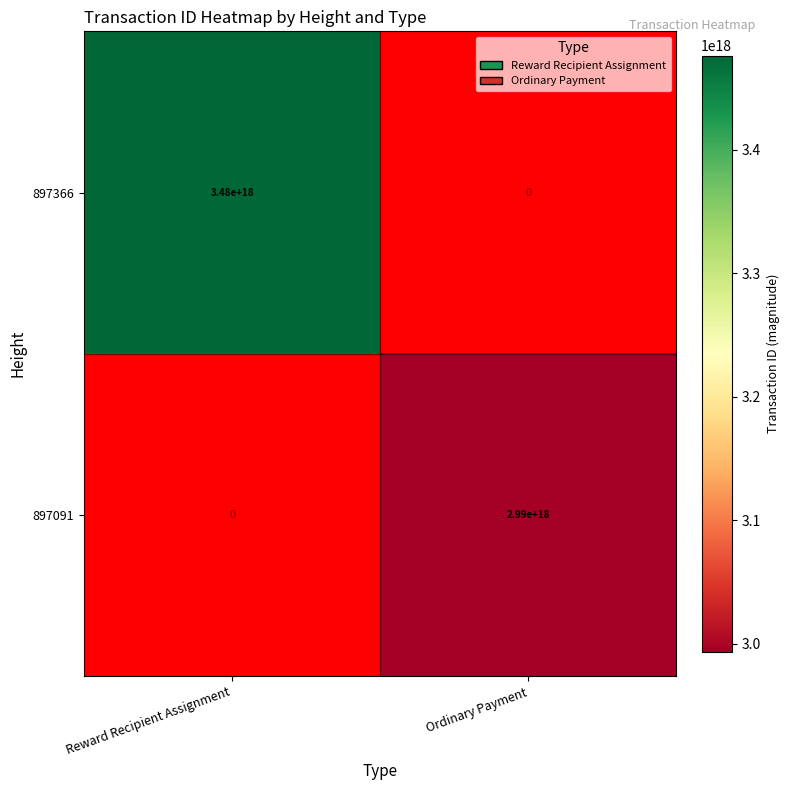

The 897091 series shows 866268690207820288 at Ordinary Payment. True or false?

False